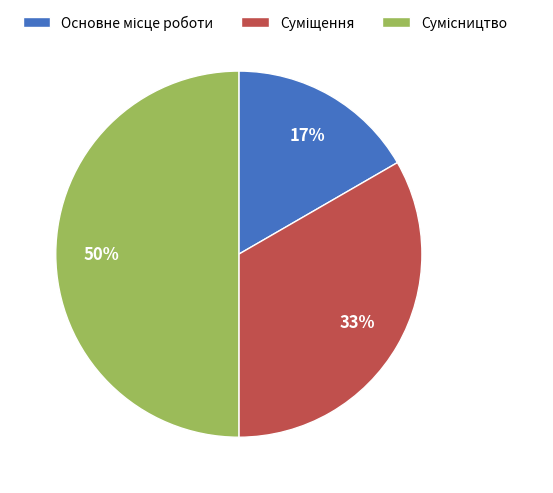

To the nearest percent, what is the average slice percentage?

33%